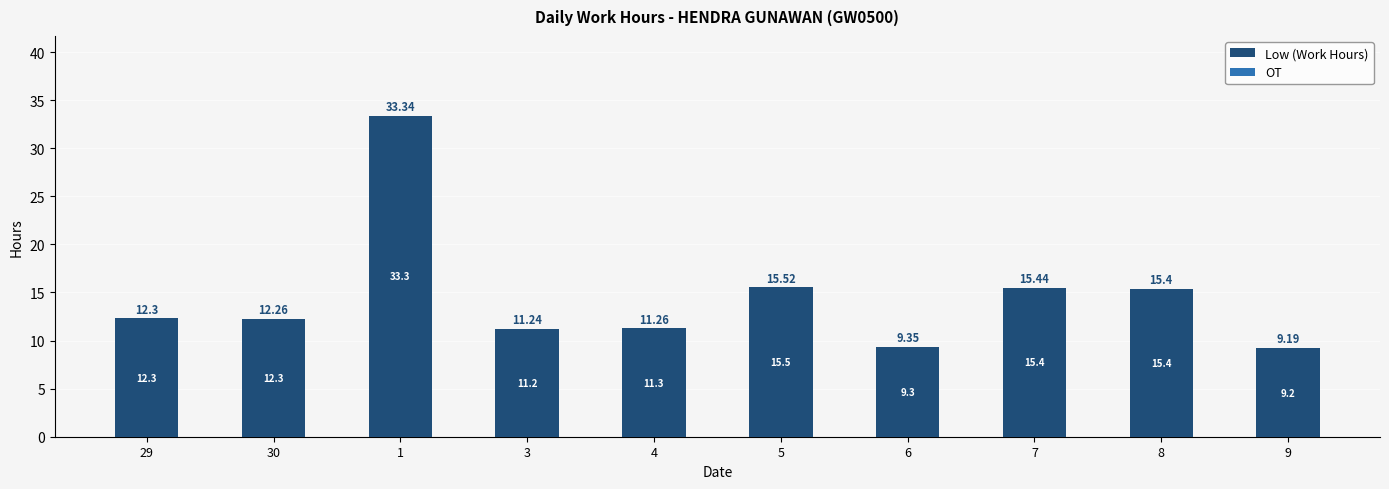

How many categories are shown in the chart?

10